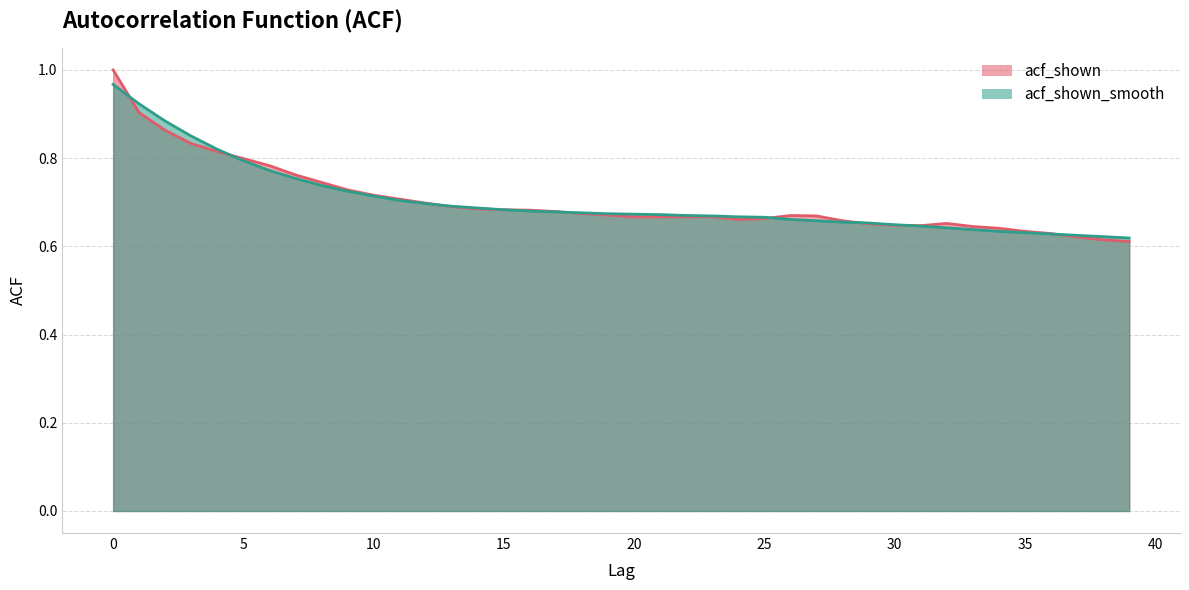

What is the difference between the second highest and second lowest values in the acf_shown_smooth series?

0.3